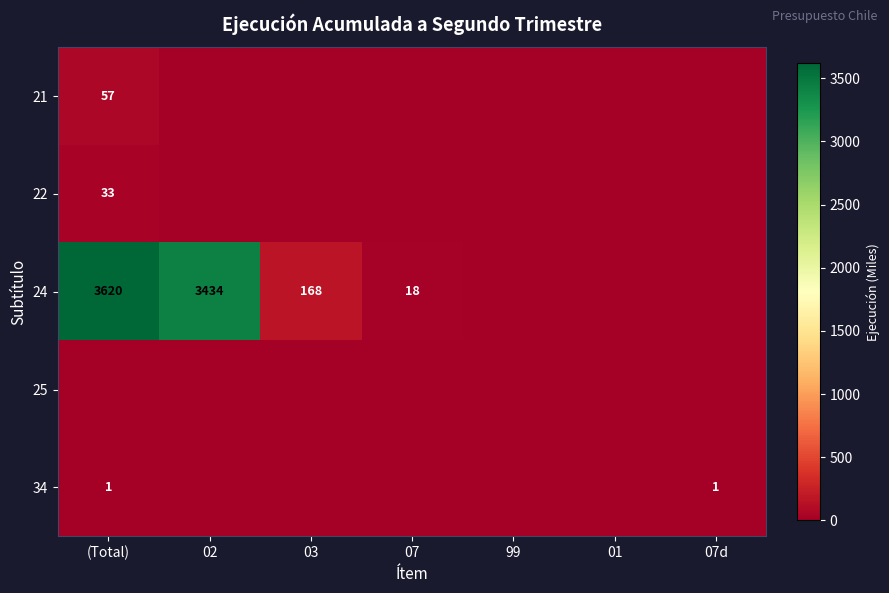

The 24 series shows 5886 at 02. True or false?

False